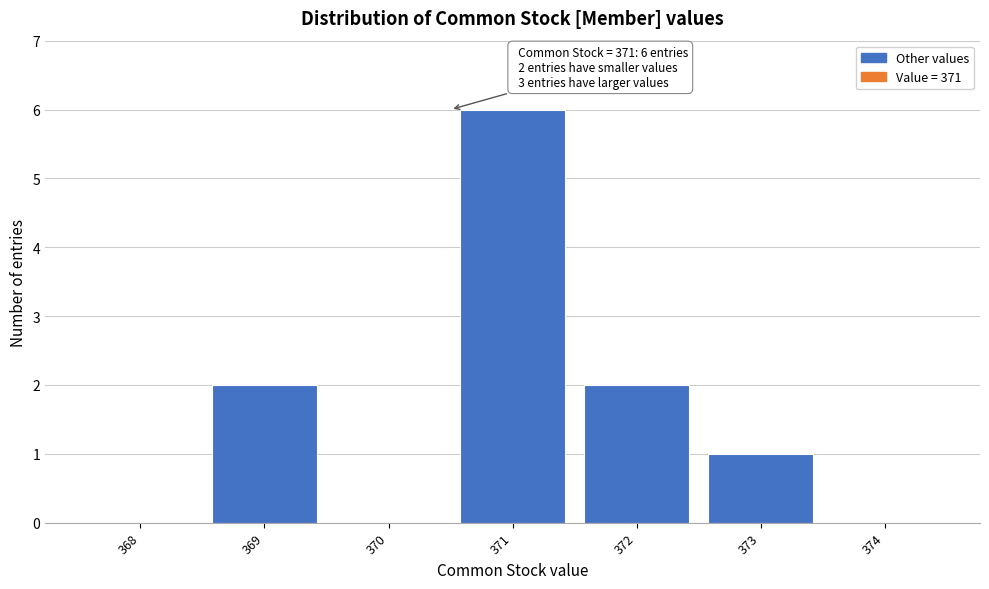

Reading right to left, extract all data points from this chart.

374=0	373=1	372=2	371=6	370=0	369=2	368=0